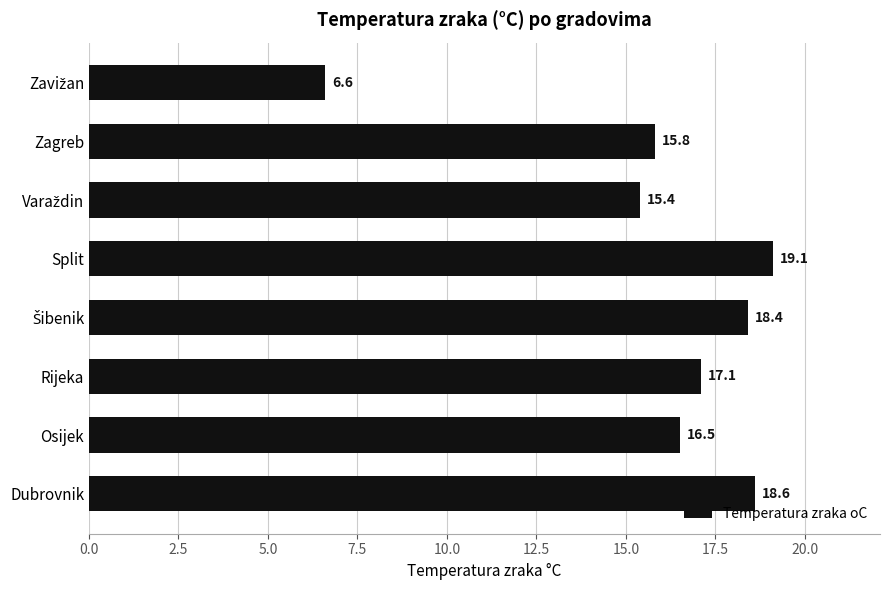

How many series are shown in this chart?

1